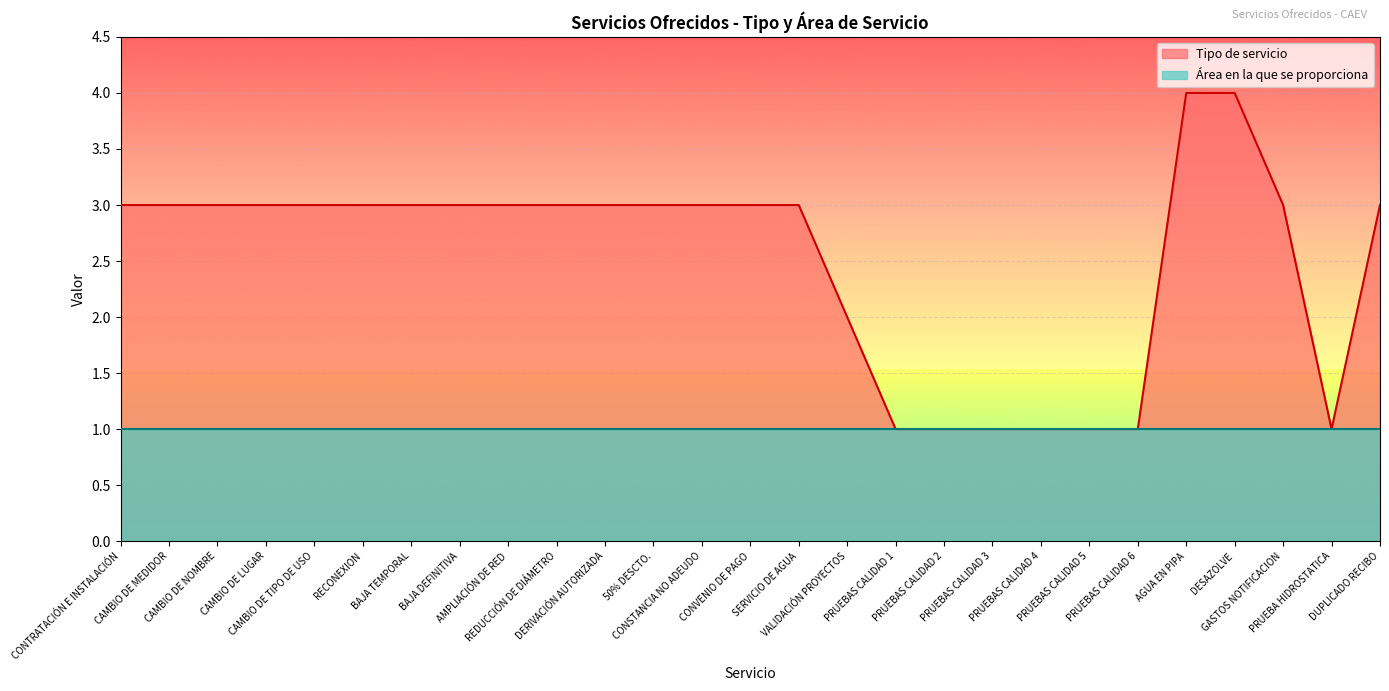

How many lines are shown in the chart?

2